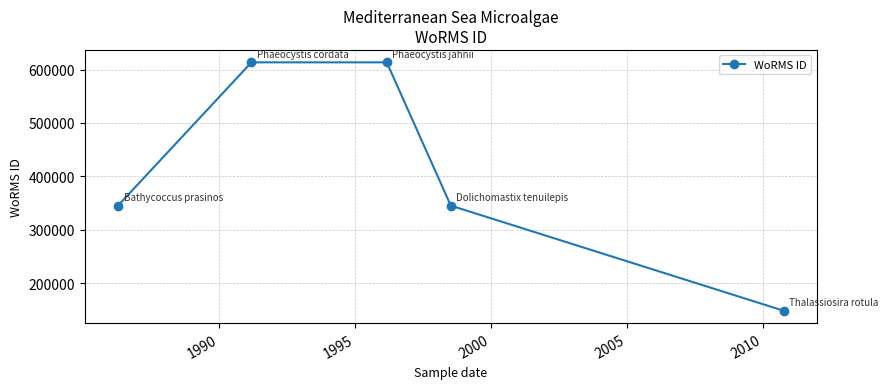

What is the greatest value displayed?

613430